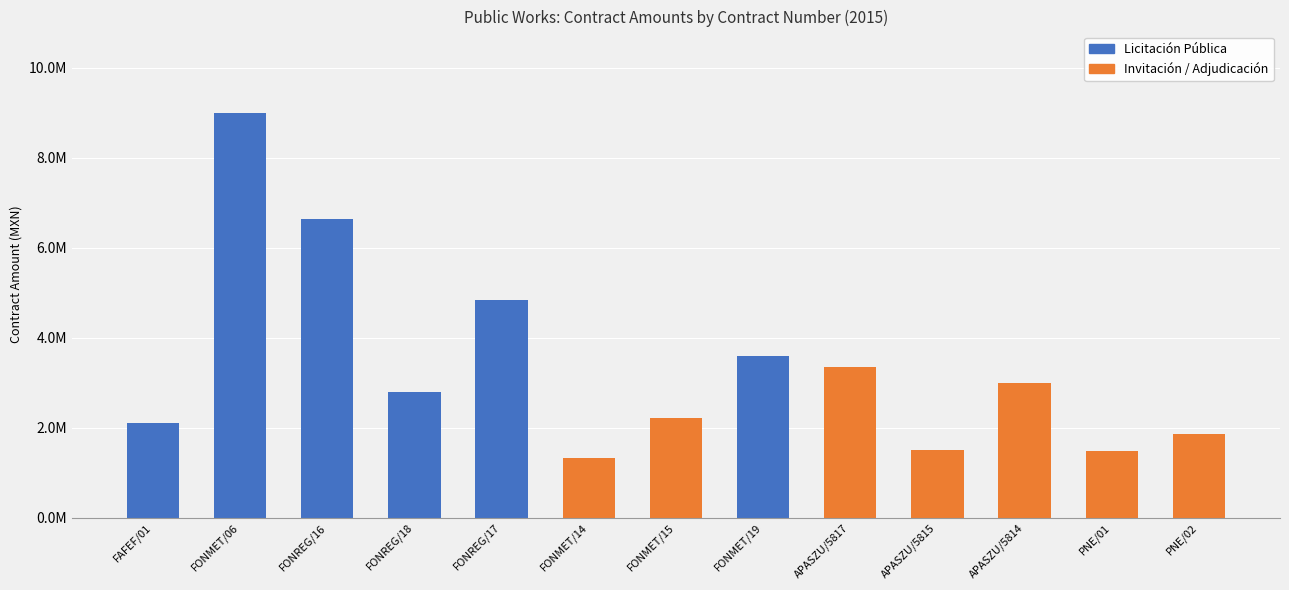

The value of Licitación Pública at APASZU/5817 is 4757344.8. True or false?

False